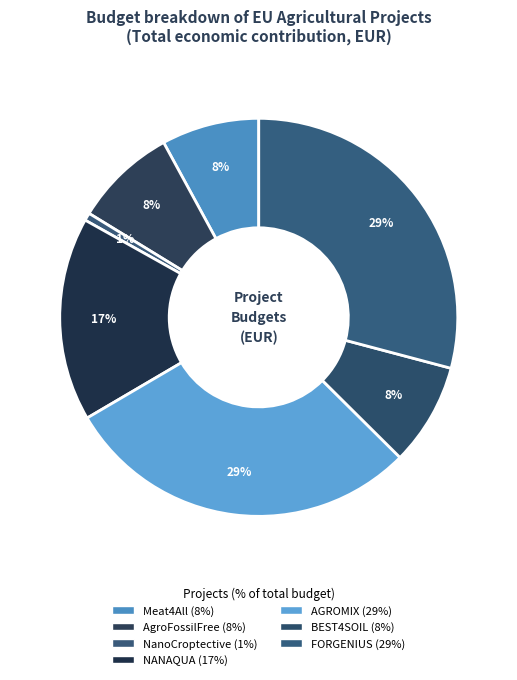

To the nearest percent, what is the average slice percentage?

14%